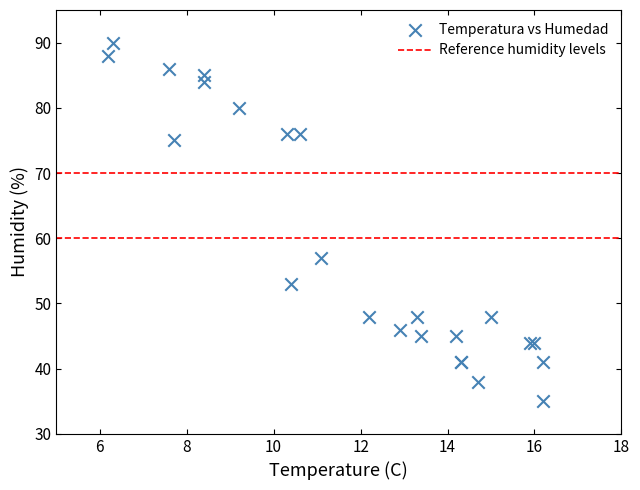

What Y value in the scatter plot is closest to 62?

57